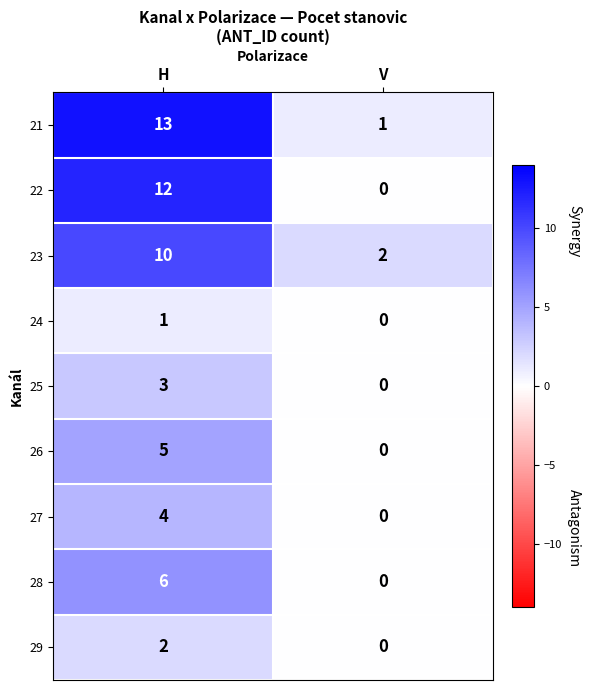

Reading left to right, extract all data points from this chart.

21: H=13	V=1
22: H=12	V=0
23: H=10	V=2
24: H=1	V=0
25: H=3	V=0
26: H=5	V=0
27: H=4	V=0
28: H=6	V=0
29: H=2	V=0